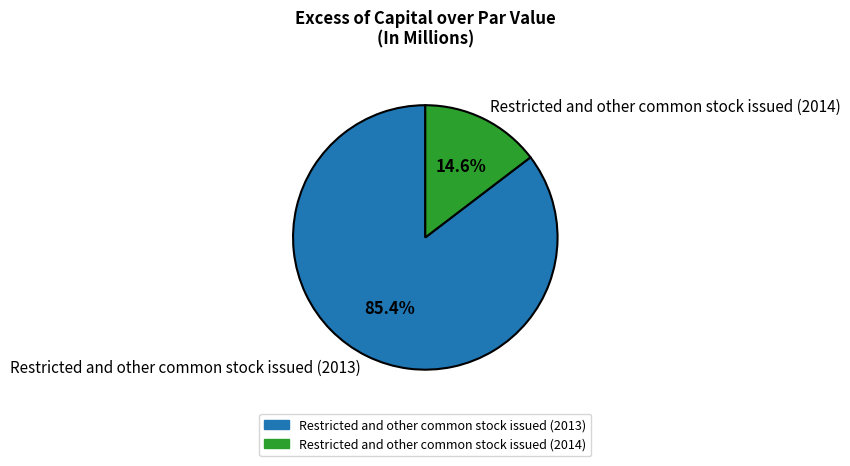

Combined, what portion of the pie is Restricted and other common stock issued (2013) and Restricted and other common stock issued (2014)?

100.0%